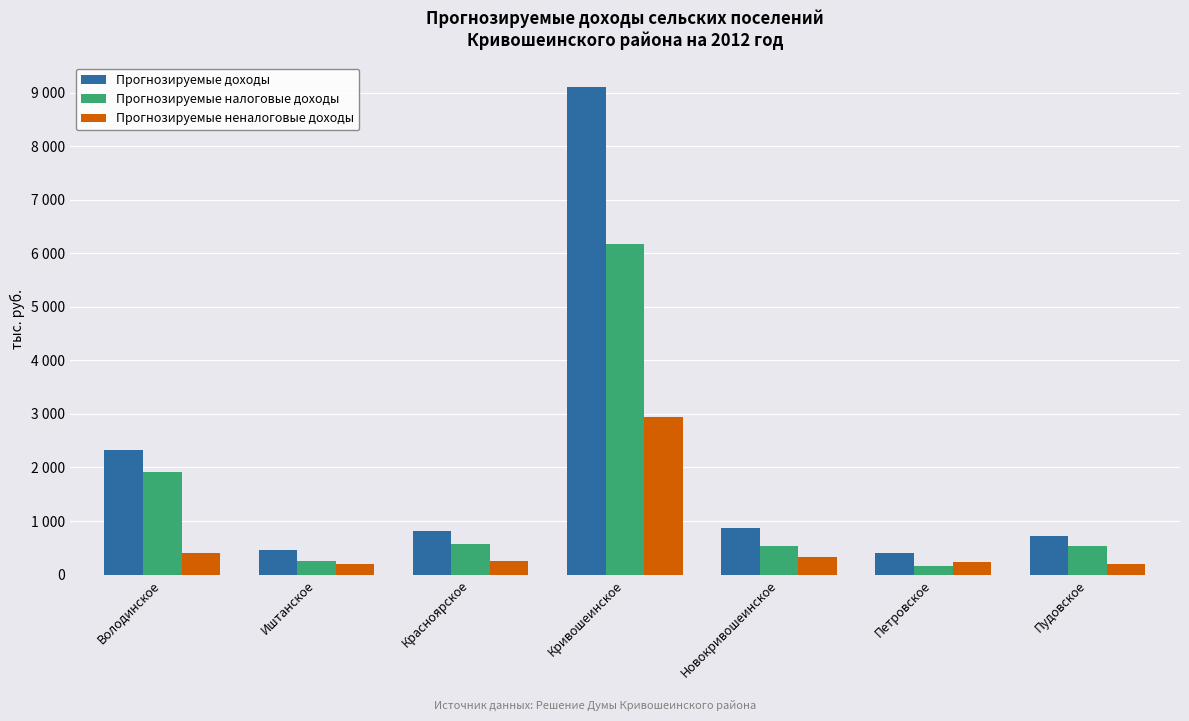

What are all the series names shown in the legend?

Прогнозируемые доходы, Прогнозируемые налоговые доходы, Прогнозируемые неналоговые доходы